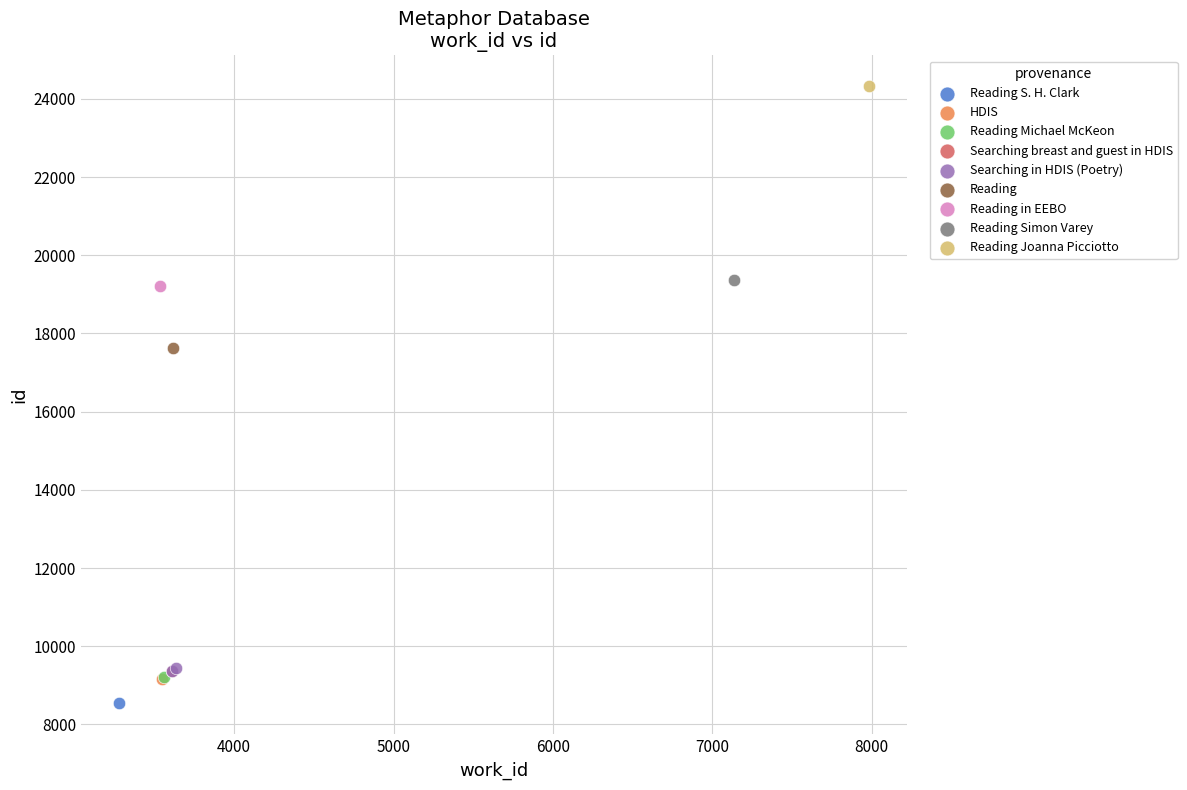

What are all the series names shown in the legend?

Reading S. H. Clark, HDIS, Reading Michael McKeon, Searching breast and guest in HDIS, Searching in HDIS (Poetry), Reading, Reading in EEBO, Reading Simon Varey, Reading Joanna Picciotto